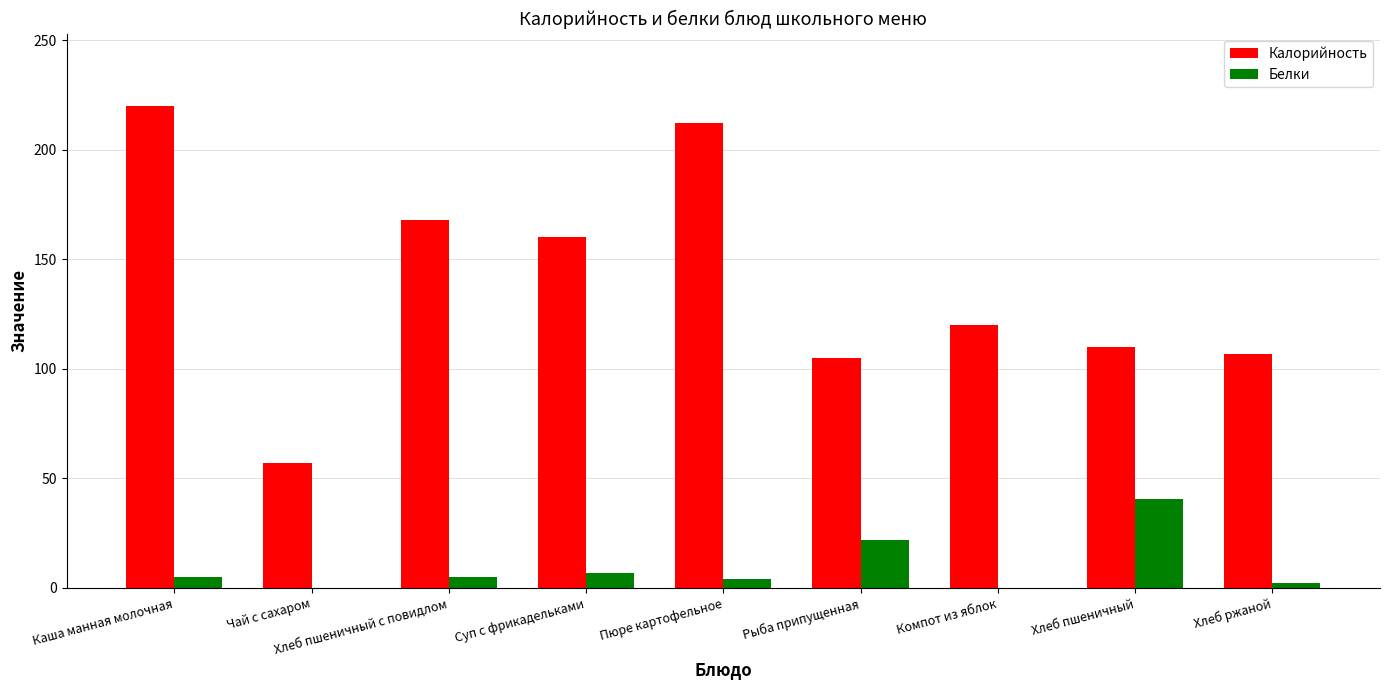

Which series has the largest total across all categories?

Калорийность